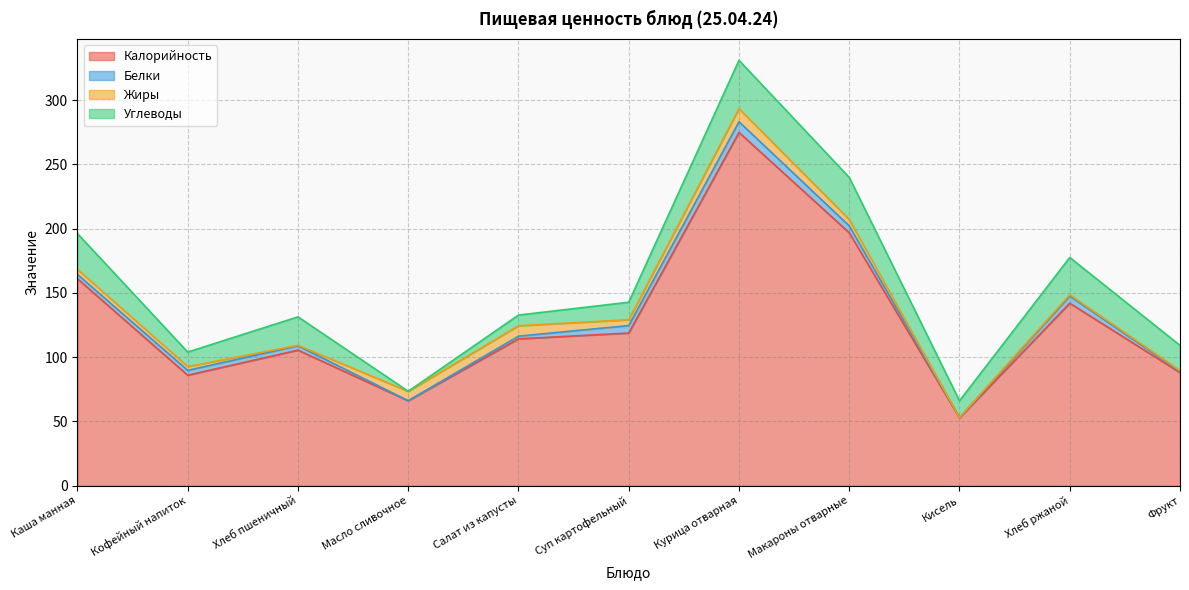

Reading right to left, list all the values displayed in this chart.

Калорийность: Фрукт=88.0	Хлеб ржаной=142.0	Кисель=52.9	Макароны отварные=196.8	Курица отварная=274.9	Суп картофельный=118.8	Салат из капусты=114.3	Масло сливочное=66.1	Хлеб пшеничный=105.5	Кофейный напиток=86.0	Каша манная=161.0
Белки: Фрукт=0.8	Хлеб ржаной=5.6	Кисель=0.2	Макароны отварные=5.4	Курица отварная=8.3	Суп картофельный=5.8	Салат из капусты=2.1	Масло сливочное=0.1	Хлеб пшеничный=3.4	Кофейный напиток=3.8	Каша манная=3.4
Жиры: Фрукт=0.8	Хлеб ржаной=1.0	Кисель=0.0	Макароны отварные=4.9	Курица отварная=10.2	Суп картофельный=4.6	Салат из капусты=8.1	Масло сливочное=7.2	Хлеб пшеничный=0.4	Кофейный напиток=2.9	Каша манная=4.0
Углеводы: Фрукт=19.6	Хлеб ржаной=29.0	Кисель=13.0	Макароны отварные=32.8	Курица отварная=37.6	Суп картофельный=13.6	Салат из капусты=8.3	Масло сливочное=0.1	Хлеб пшеничный=22.1	Кофейный напиток=11.3	Каша манная=27.8